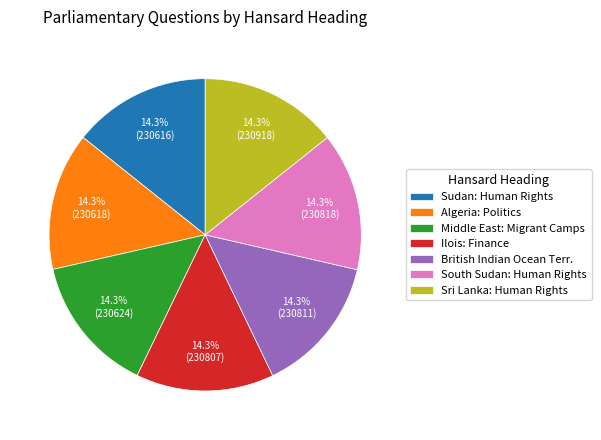

True or false: Ilois: Finance accounts for 26% of the total.

False